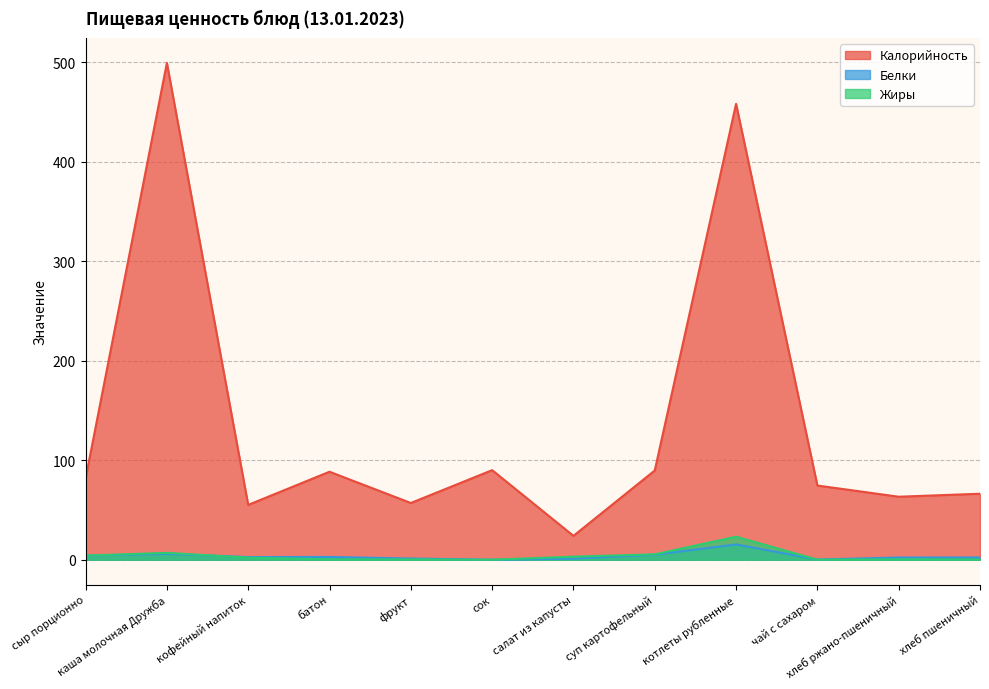

True or false: Белки and Калорийность cross at least once.

False